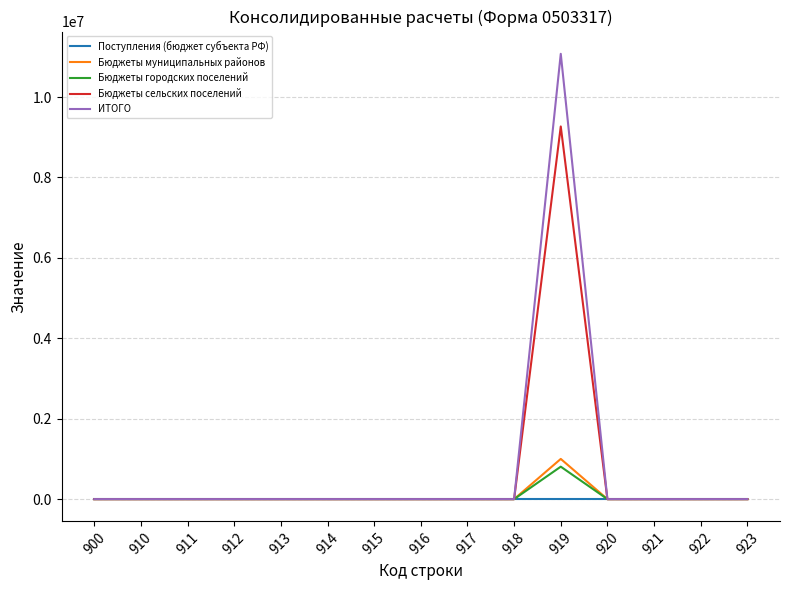

Reading left to right, list all the values displayed in this chart.

Поступления (бюджет субъекта РФ): 0	0	0	0	0	0	0	0	0	0	0	0	0	0	0
Бюджеты муниципальных районов: 0	0	0	0	0	0	0	0	0	0	1000000	0	0	0	0
Бюджеты городских поселений: 0	0	0	0	0	0	0	0	0	0	807000	0	0	0	0
Бюджеты сельских поселений: 0	0	0	0	0	0	0	0	0	0	9269000	0	0	0	0
ИТОГО: 0	0	0	0	0	0	0	0	0	0	11076000	0	0	0	0